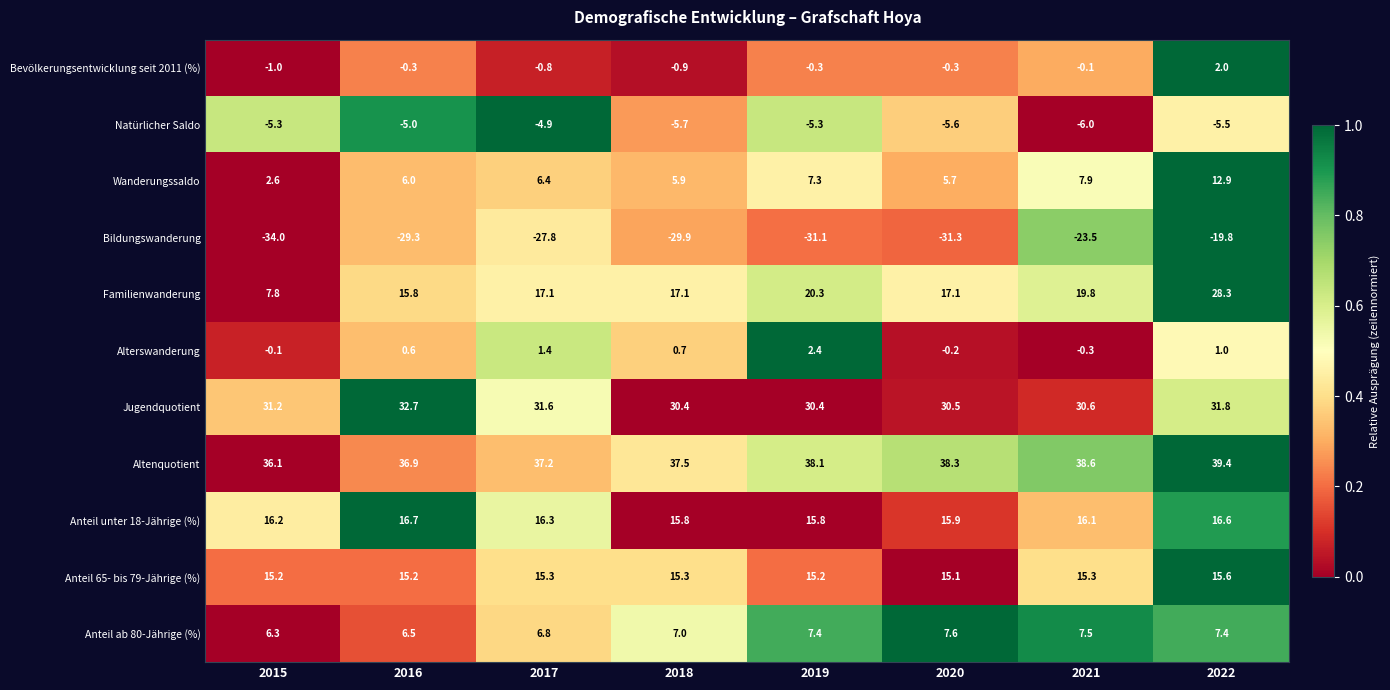

What is the spread (max minus min) of values at 2021?

62.1